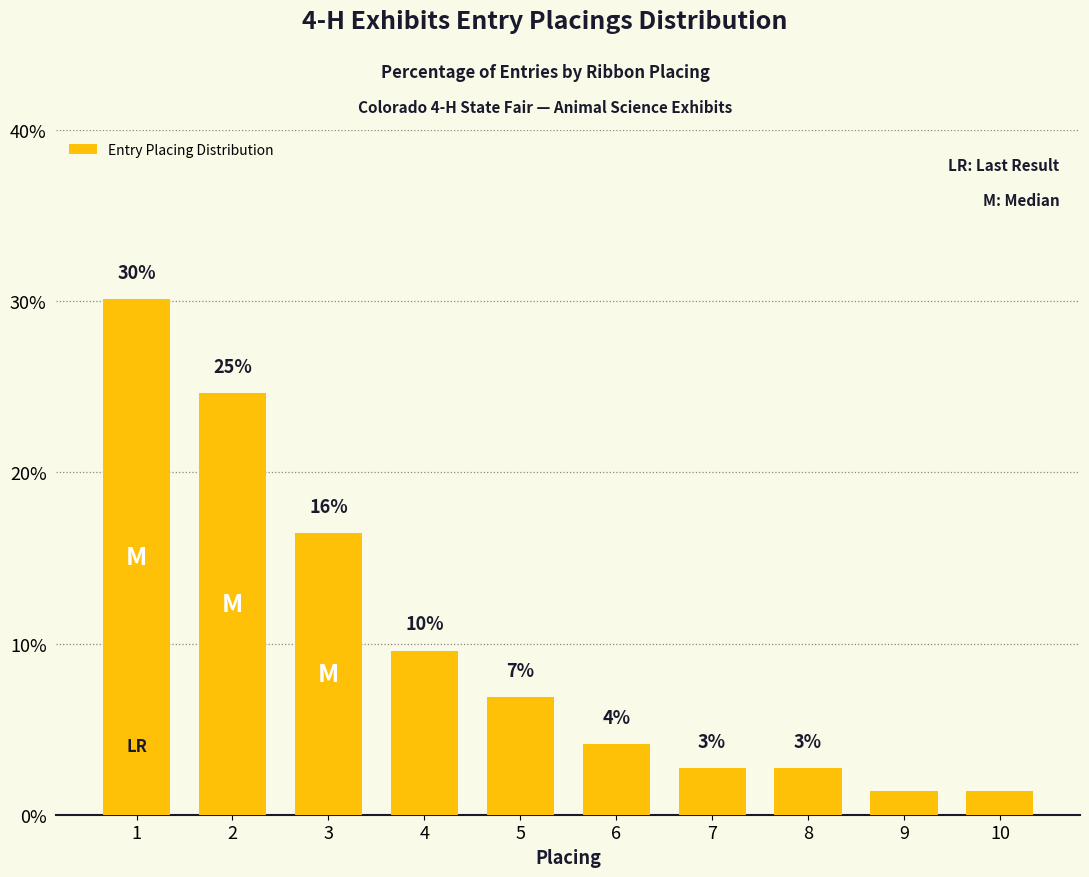

What is the value of the 6th bar from the left?

4.1